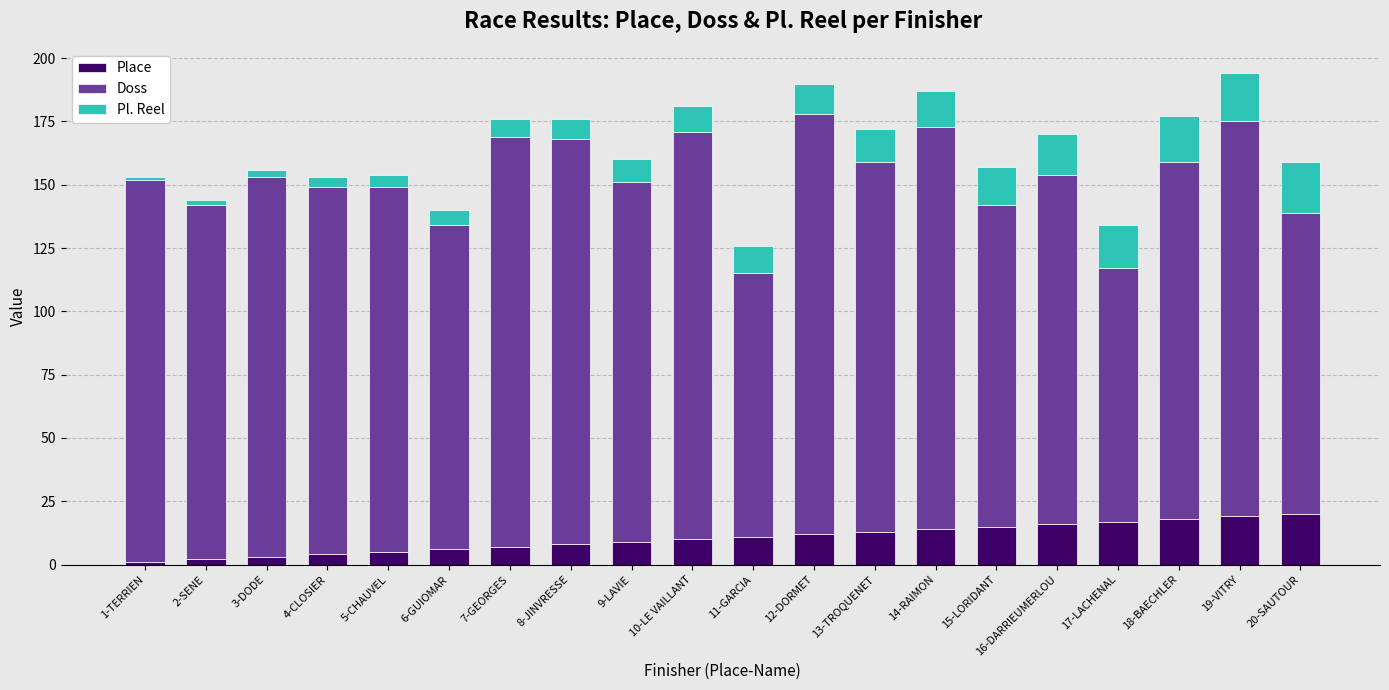

What is the difference between the maximum and minimum values in the Place series?

19